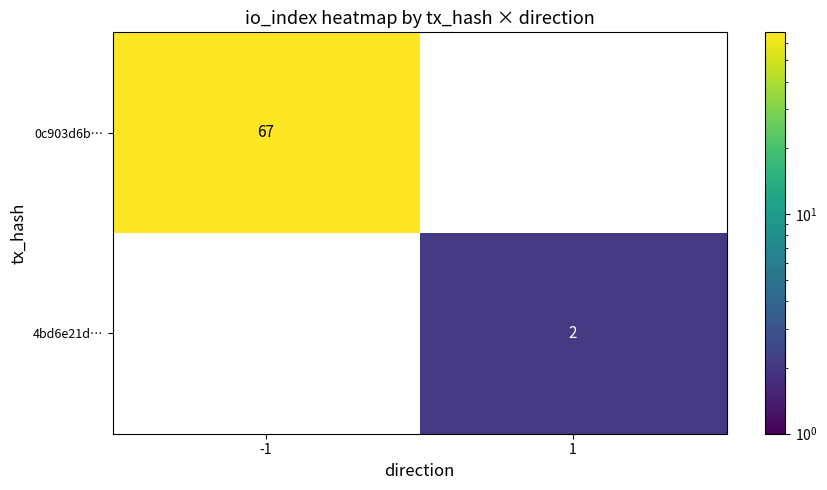

What is the greatest value displayed?

67.0